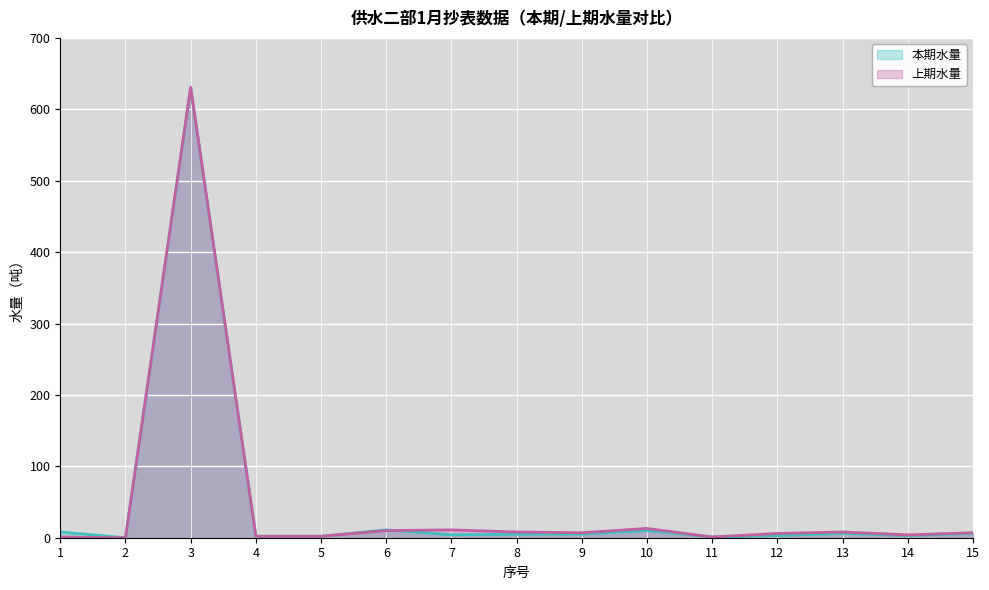

At which category is the sum across all series the highest?

3